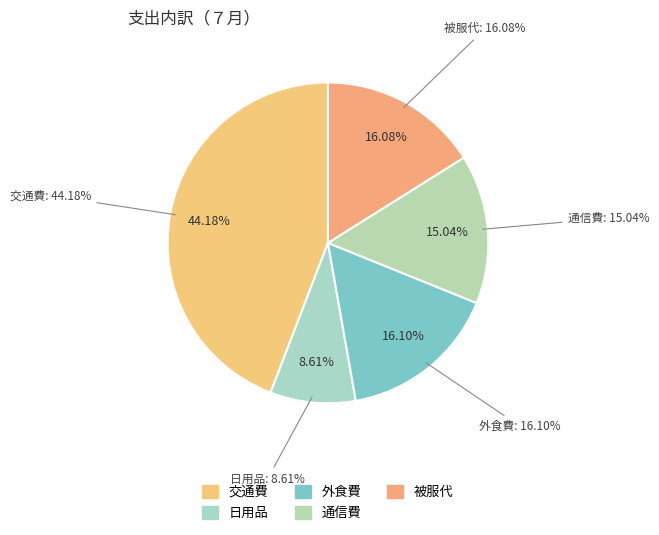

How many slices are in this pie chart?

5